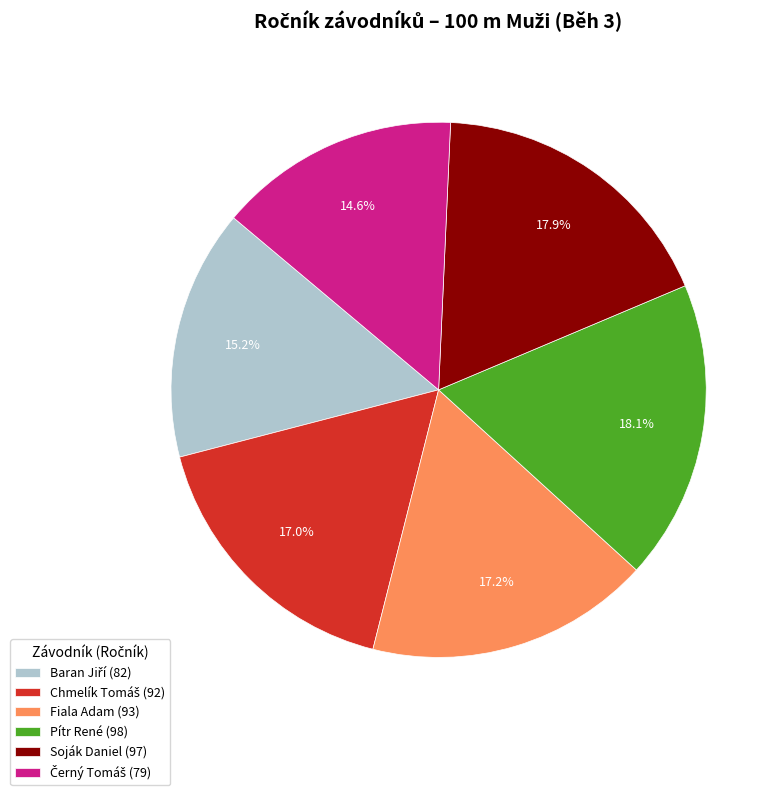

To the nearest percent, what is the average slice percentage?

17%